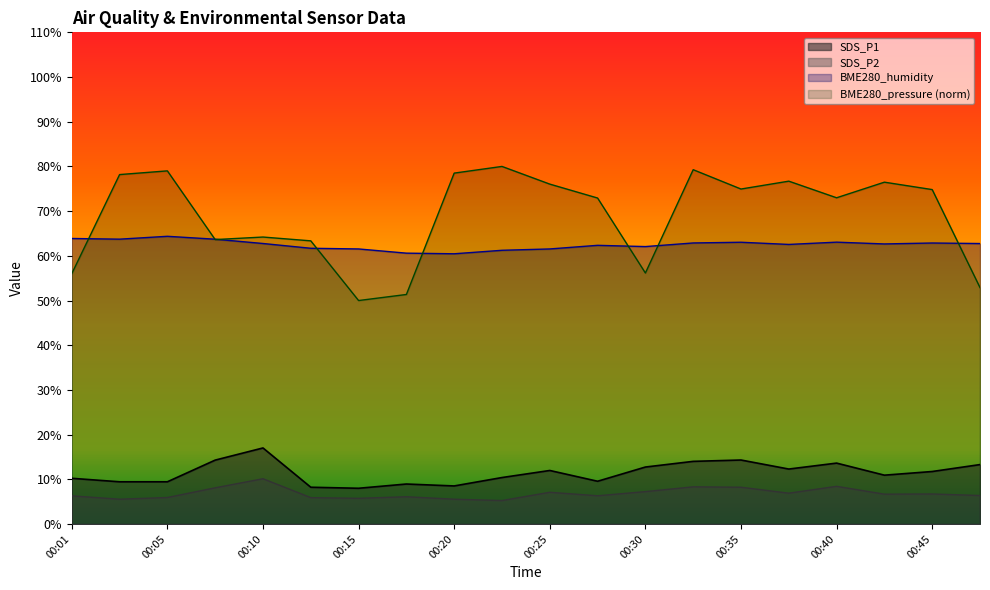

Reading left to right, what are all the values shown in this chart?

SDS_P1: 00:01=10.2	00:03=9.4	00:05=9.4	00:08=14.3	00:10=17.0	00:13=8.2	00:15=8.0	00:18=8.9	00:20=8.5	00:23=10.4	00:25=12.0	00:28=9.6	00:30=12.8	00:33=14.0	00:35=14.3	00:37=12.3	00:40=13.6	00:42=10.9	00:45=11.8	00:47=13.3
SDS_P2: 00:01=6.3	00:03=5.5	00:05=5.9	00:08=8.1	00:10=10.1	00:13=5.9	00:15=5.8	00:18=6.1	00:20=5.5	00:23=5.2	00:25=7.1	00:28=6.3	00:30=7.2	00:33=8.3	00:35=8.2	00:37=6.9	00:40=8.4	00:42=6.7	00:45=6.7	00:47=6.4
BME280_humidity: 00:01=63.9	00:03=63.7	00:05=64.4	00:08=63.7	00:10=62.8	00:13=61.7	00:15=61.5	00:18=60.6	00:20=60.5	00:23=61.2	00:25=61.5	00:28=62.4	00:30=62.1	00:33=62.9	00:35=63.0	00:37=62.5	00:40=63.1	00:42=62.7	00:45=62.9	00:47=62.8
BME280_pressure: 00:01=56.0	00:03=78.2	00:05=79.0	00:08=63.6	00:10=64.2	00:13=63.4	00:15=50.0	00:18=51.4	00:20=78.5	00:23=80.0	00:25=76.0	00:28=72.9	00:30=56.2	00:33=79.3	00:35=74.9	00:37=76.7	00:40=73.0	00:42=76.5	00:45=74.8	00:47=52.9